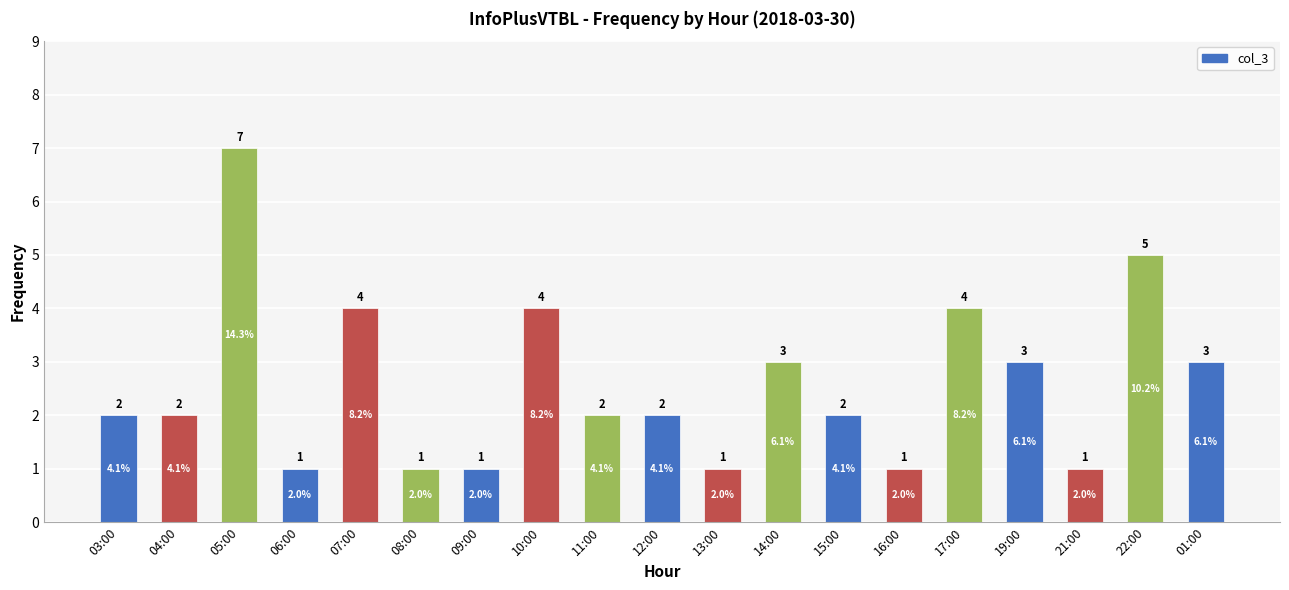

True or false: the data shows 2 at 08:00.

False